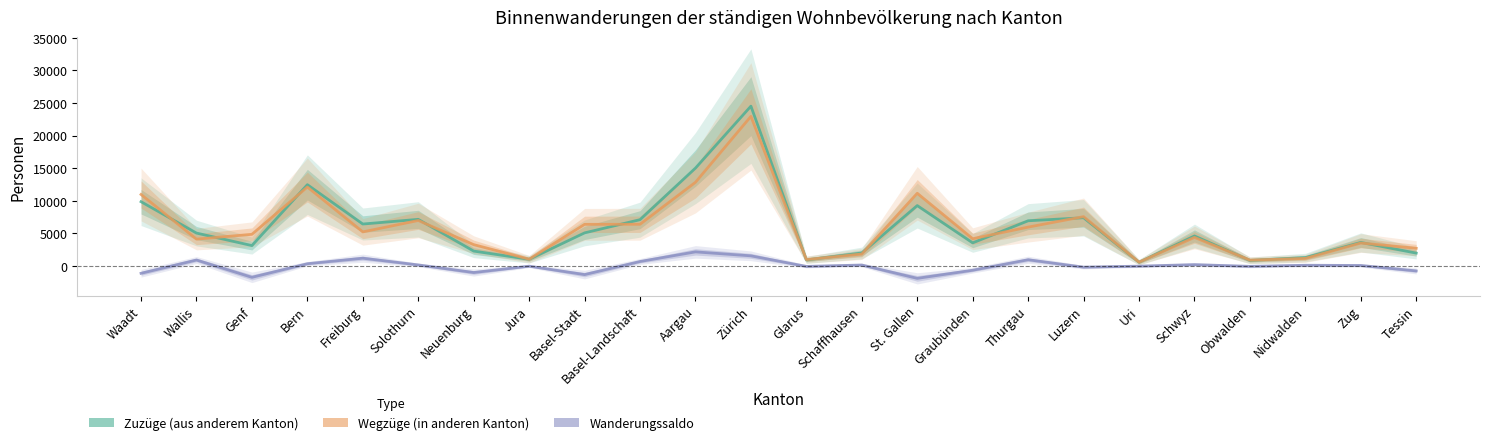

What is the average value of the Zuzüge (aus anderem Kanton) series?

5930